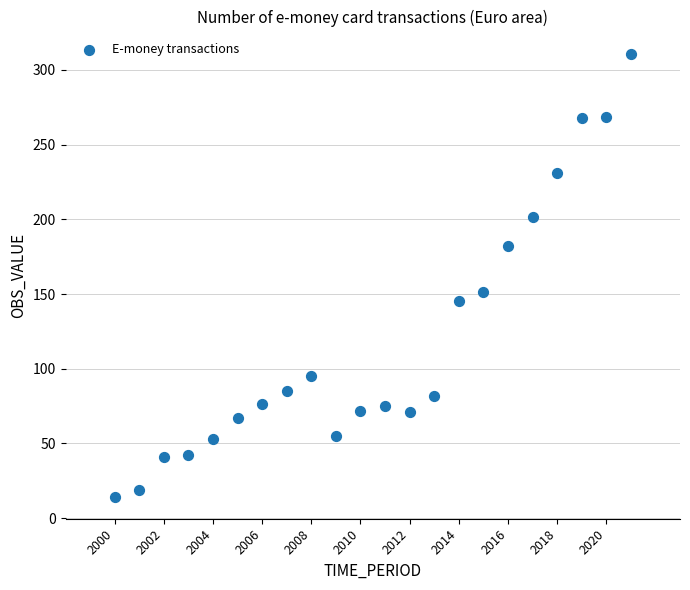

What Y value in the scatter plot is closest to 162?

151.6